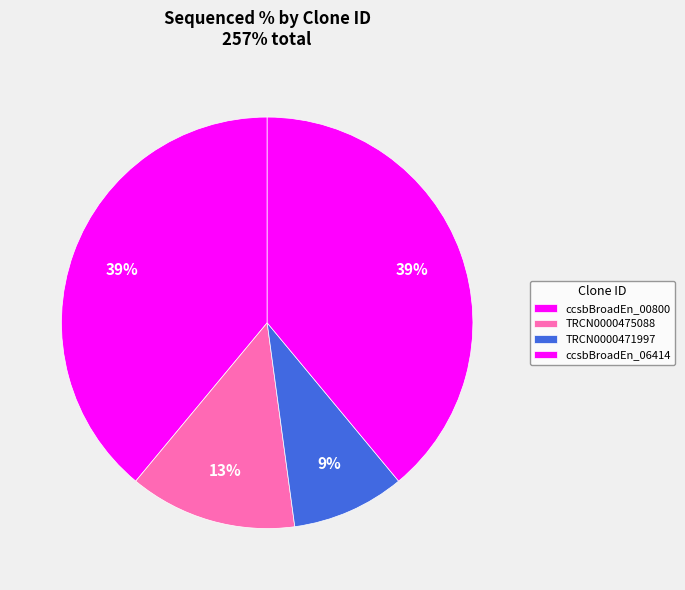

How many slices are in this pie chart?

4